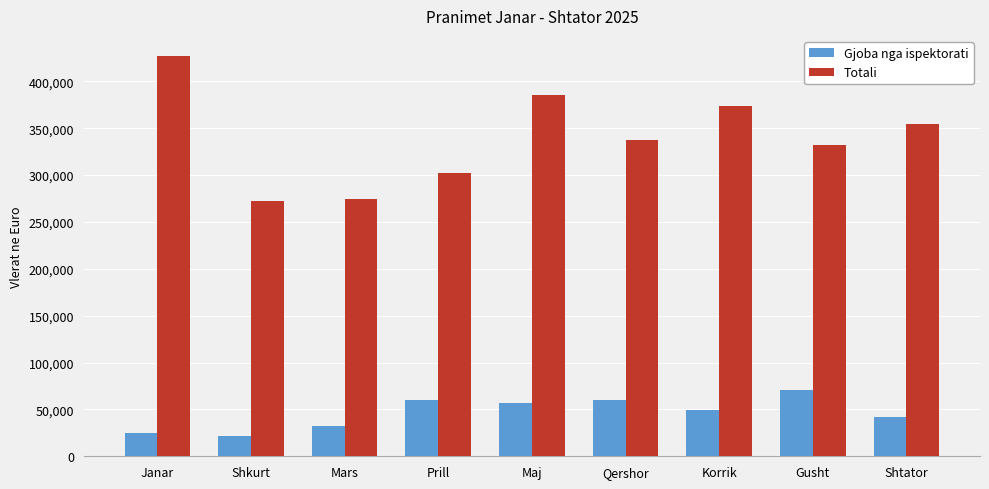

What is the label of the 4th bar from the left?

Prill